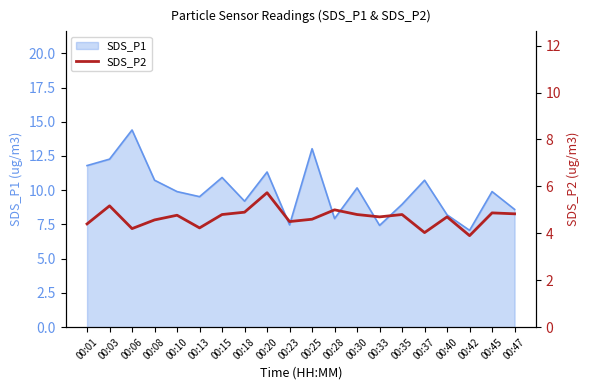

At which label does the data first exceed 4?

00:01